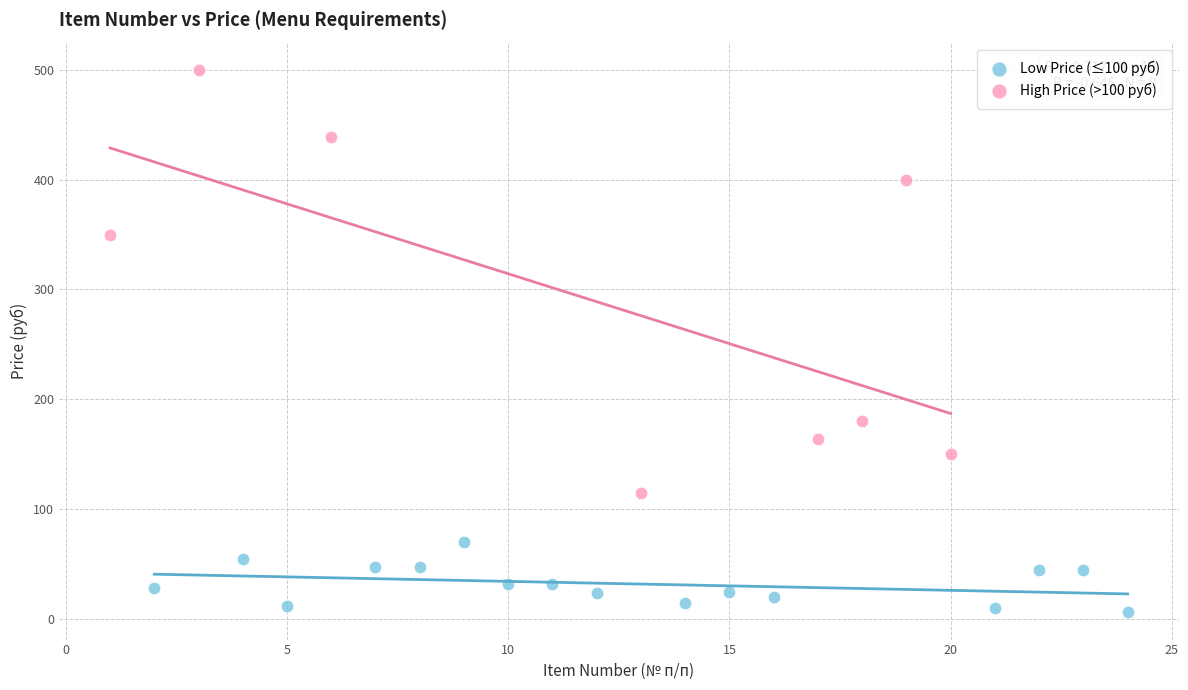

Which series has the widest spread of Y values?

High Price (>100 руб)